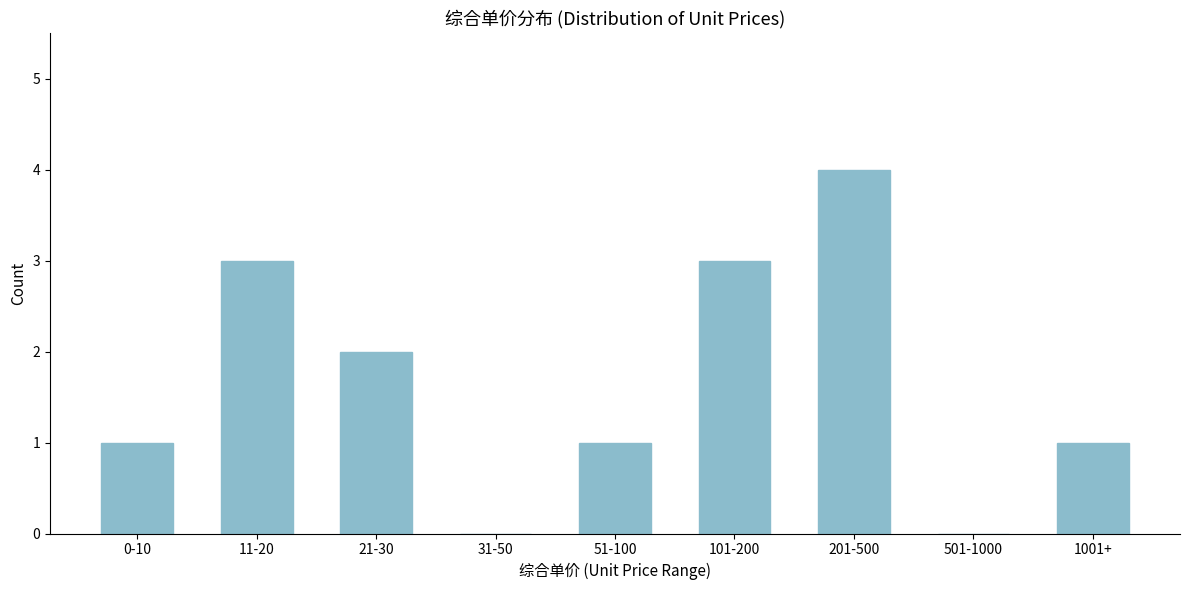

Reading right to left, transcribe all the data shown in this chart.

1001+=1	501-1000=0	201-500=4	101-200=3	51-100=1	31-50=0	21-30=2	11-20=3	0-10=1